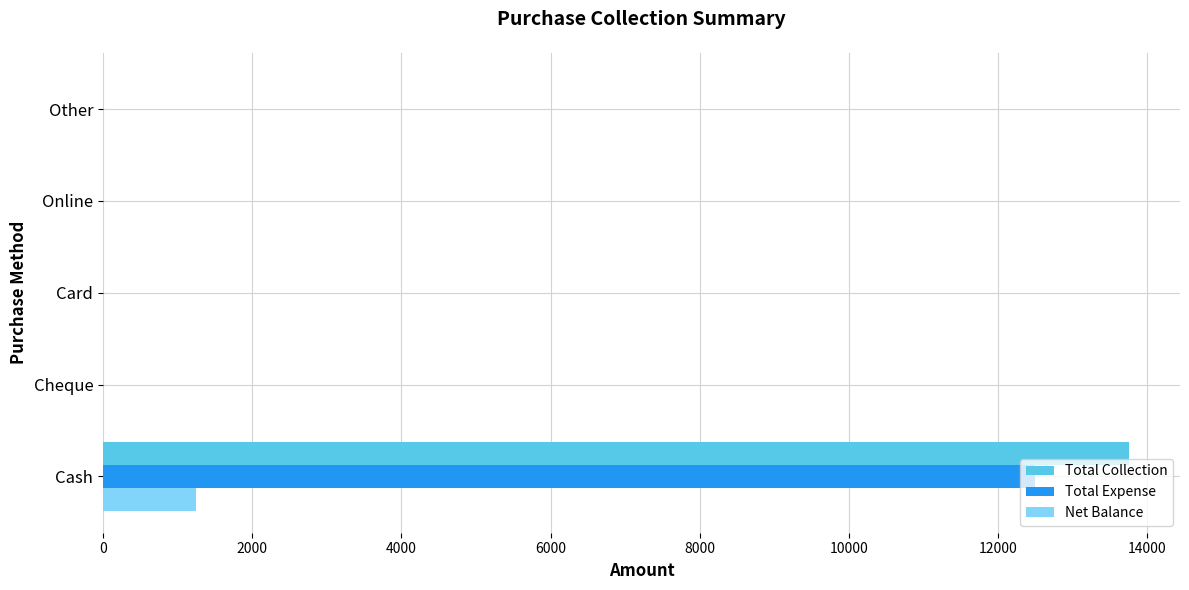

What is the sum of the Total Expense values at Other and Cash?

12500